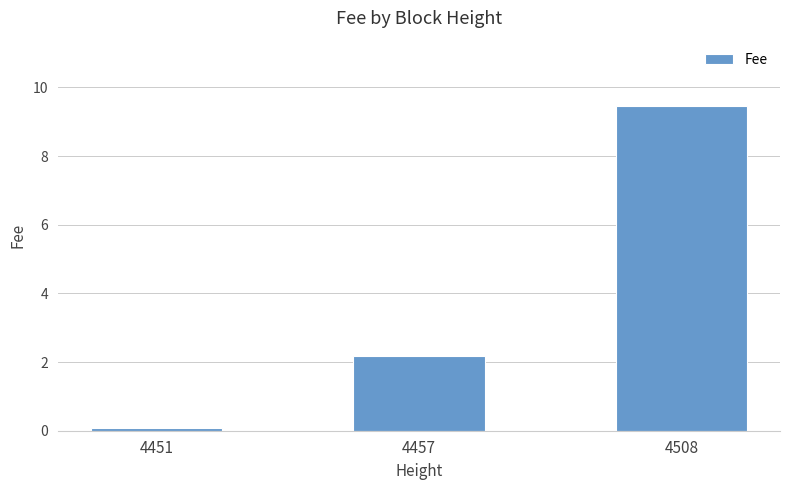

Where does the data first go above 2?

4457